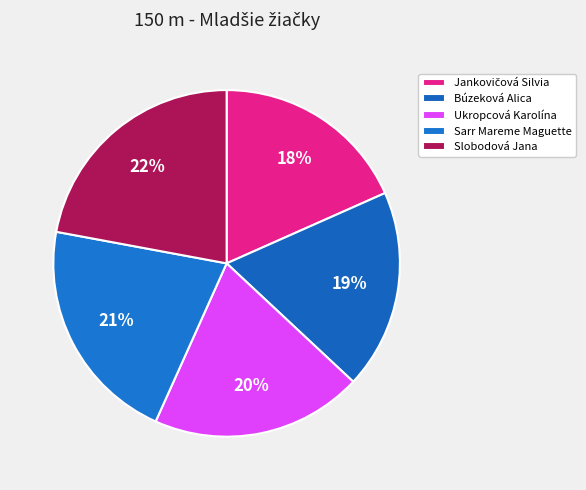

Is Slobodová Jana the majority of the pie?

No